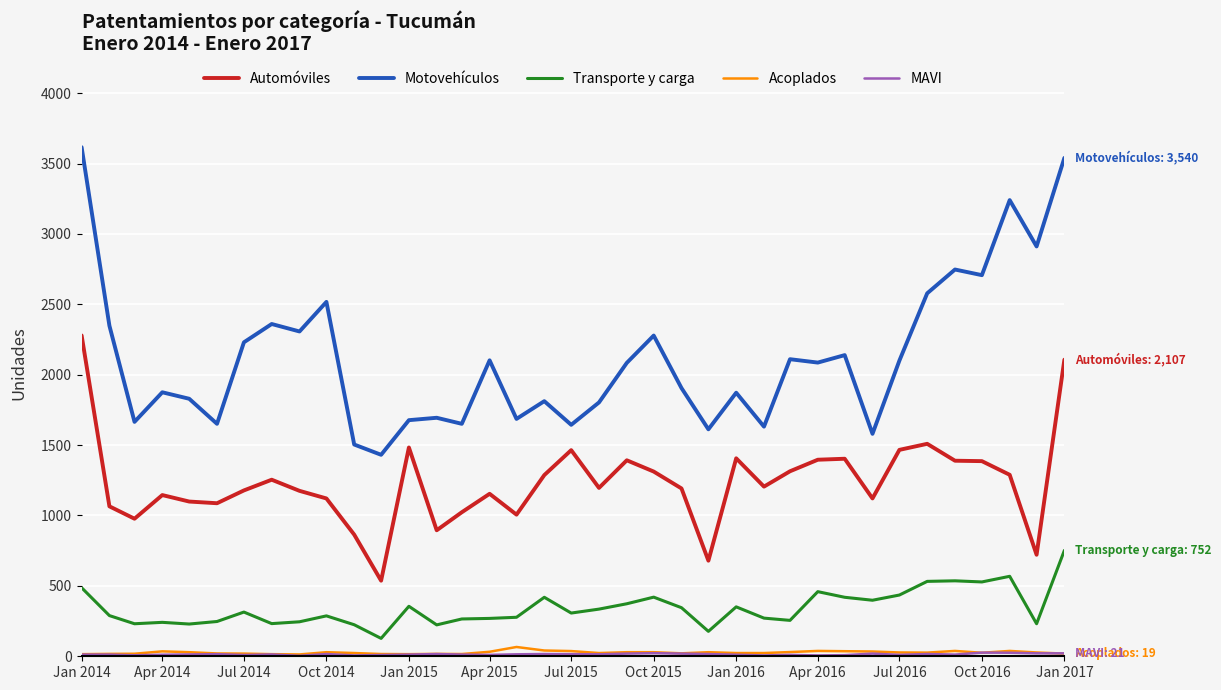

What is the highest value of the Automóviles series?

2279